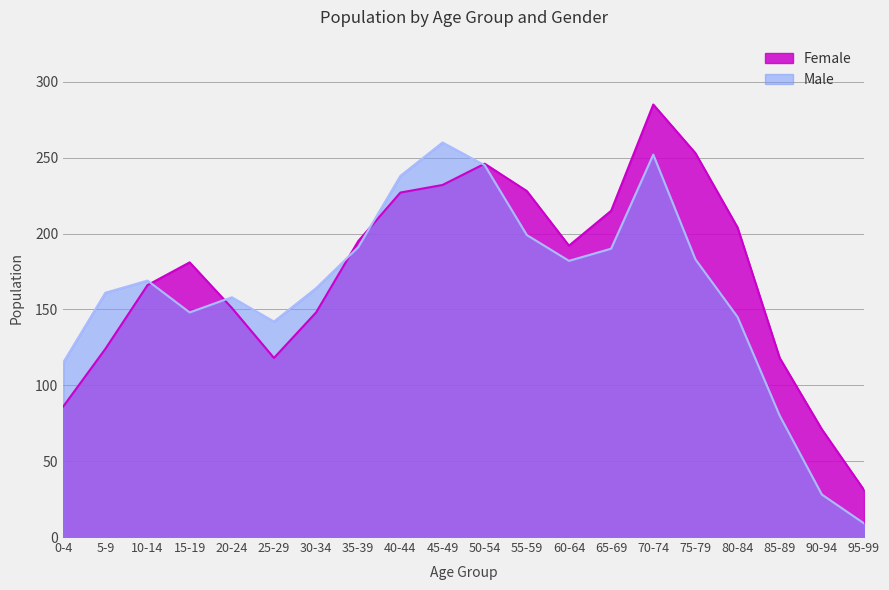

What is the label of the 15th point from the right?

25-29